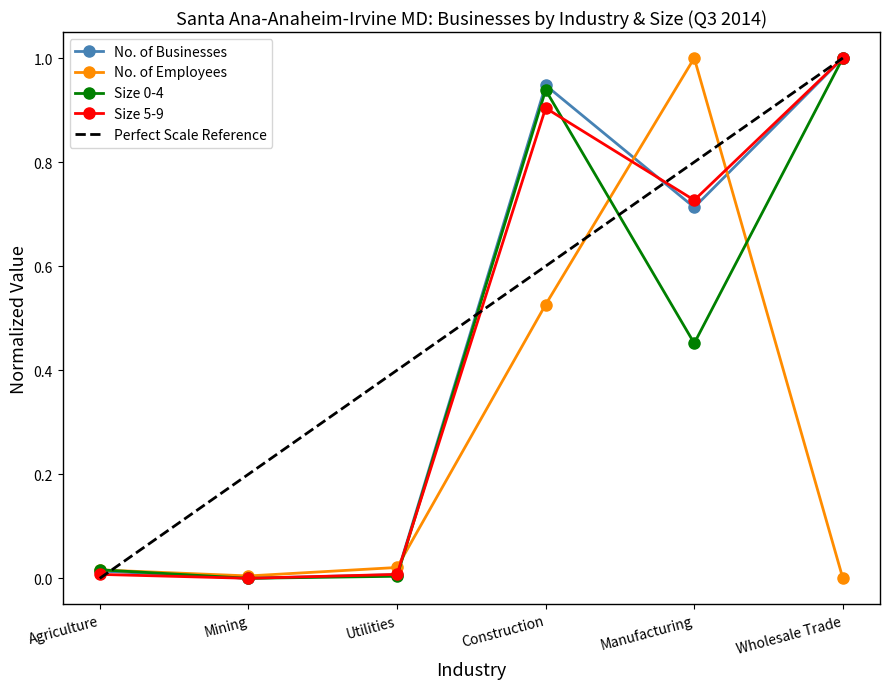

What is the label of the 5th point from the left?

Manufacturing